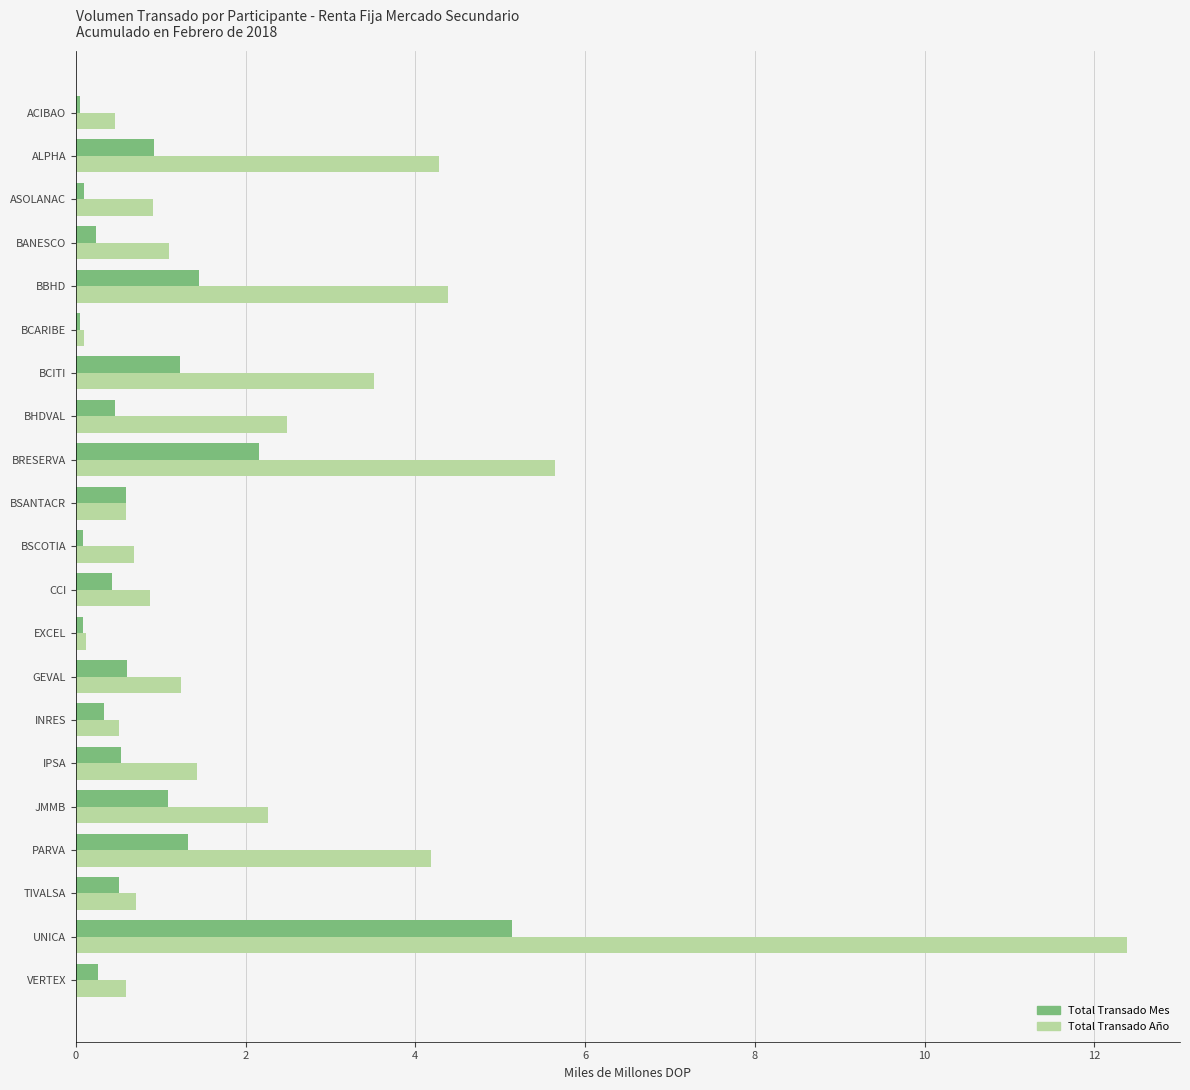

Rank the series by their average value, from highest to lowest.

Total Transado Año, Total Transado Mes